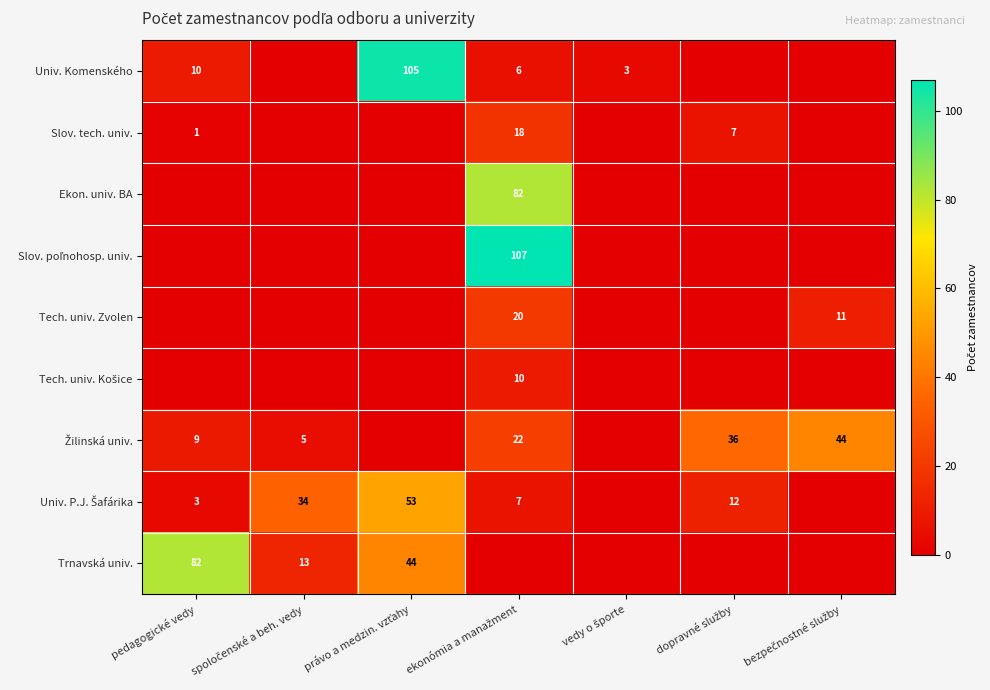

At which category does the chart reach its peak across all series?

ekonómia a manažment